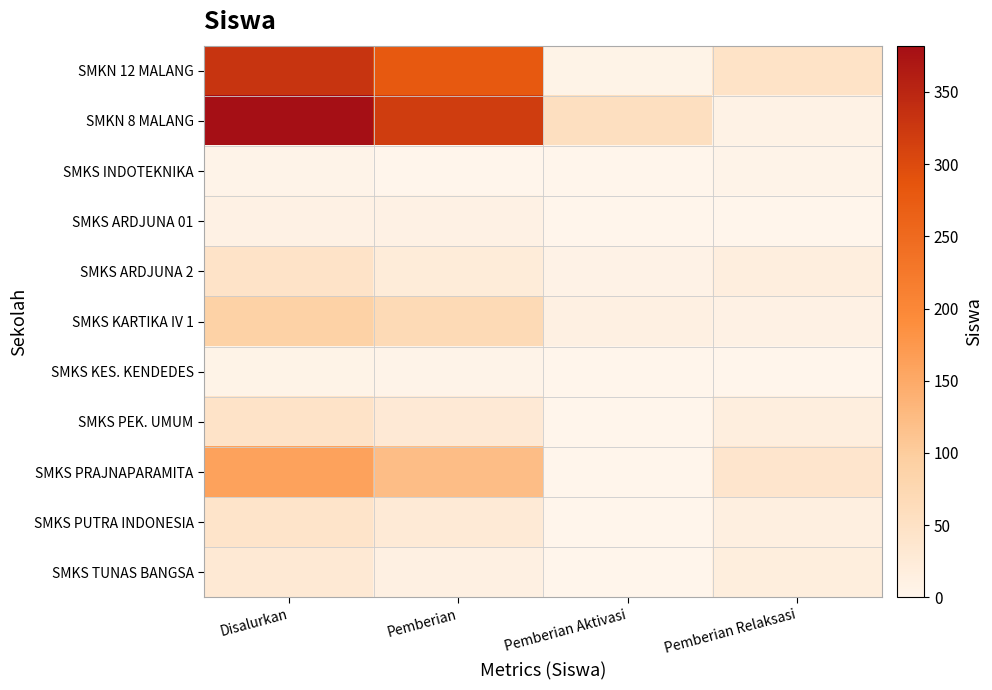

At how many categories does at least one series exceed 182?

2